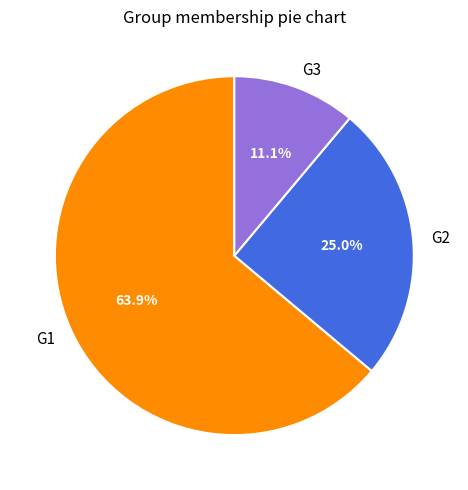

Rank the categories by value from highest to lowest.

G1, G2, G3